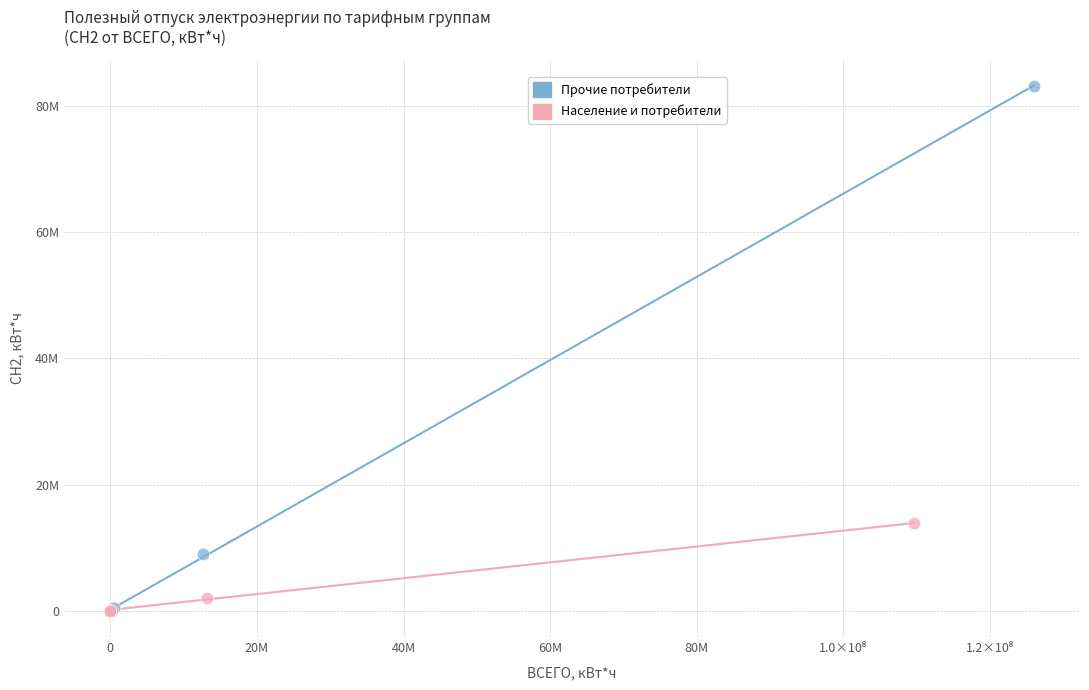

What are all the series names shown in the legend?

Прочие потребители, Население и потребители